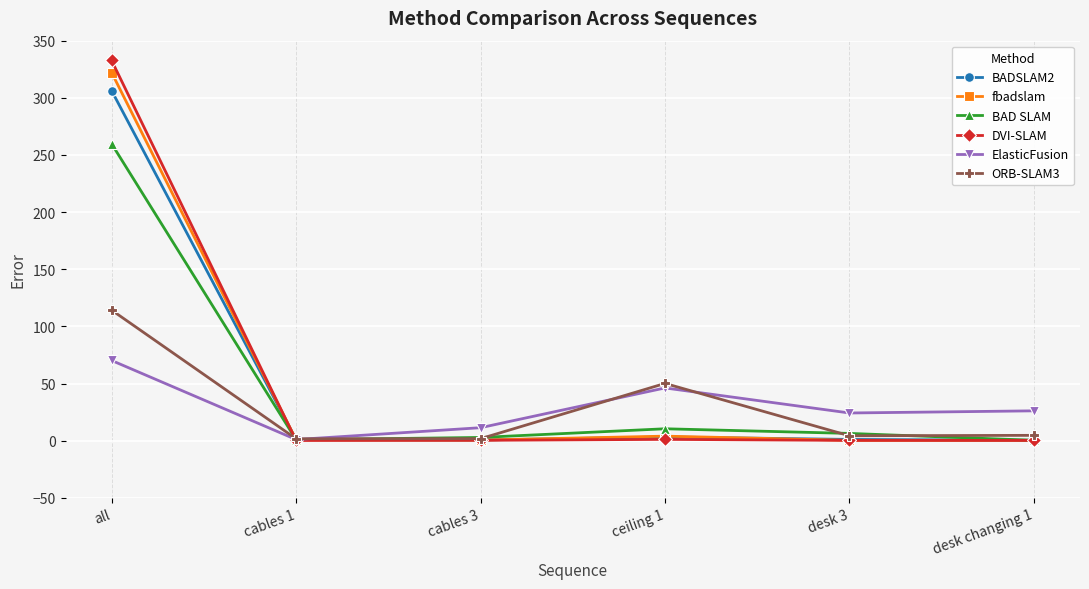

Is it true that DVI-SLAM equals 332.7 at all?

True